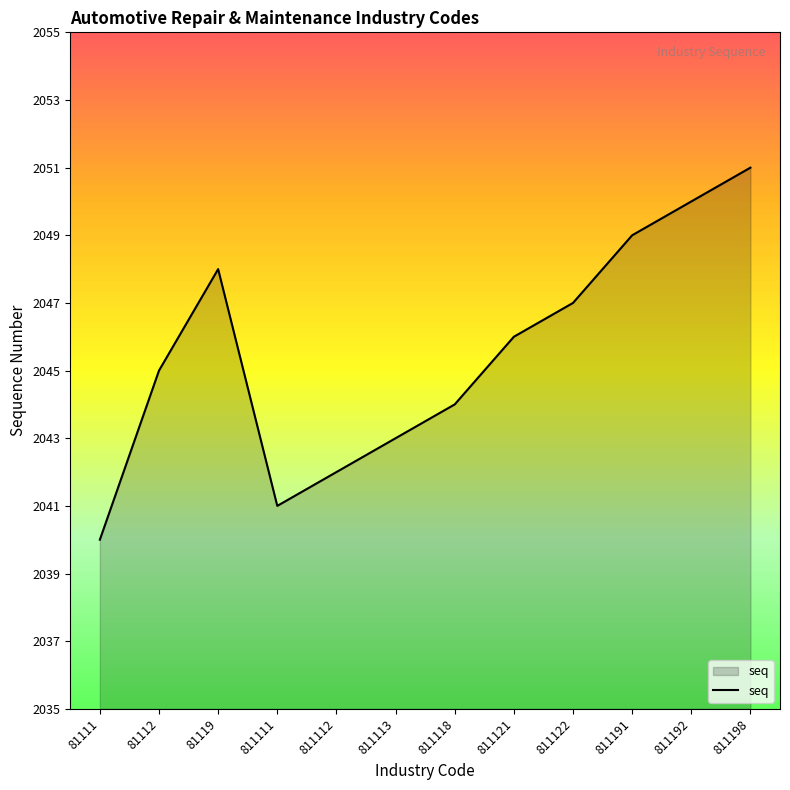

Which category has the highest value across all series?

811198